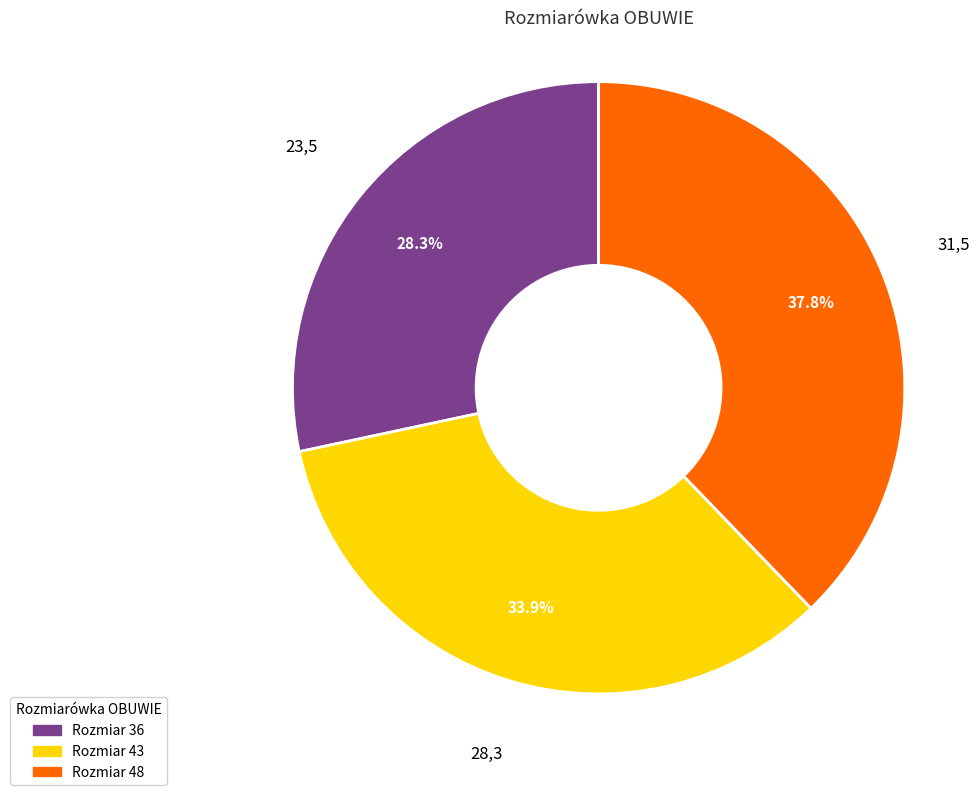

Is there any slice that represents more than half of the pie?

No